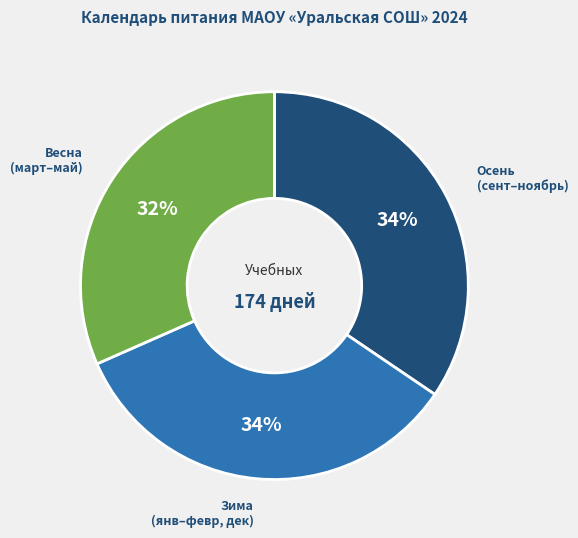

To the nearest percent, what portion does Весна (март–май) represent?

32%